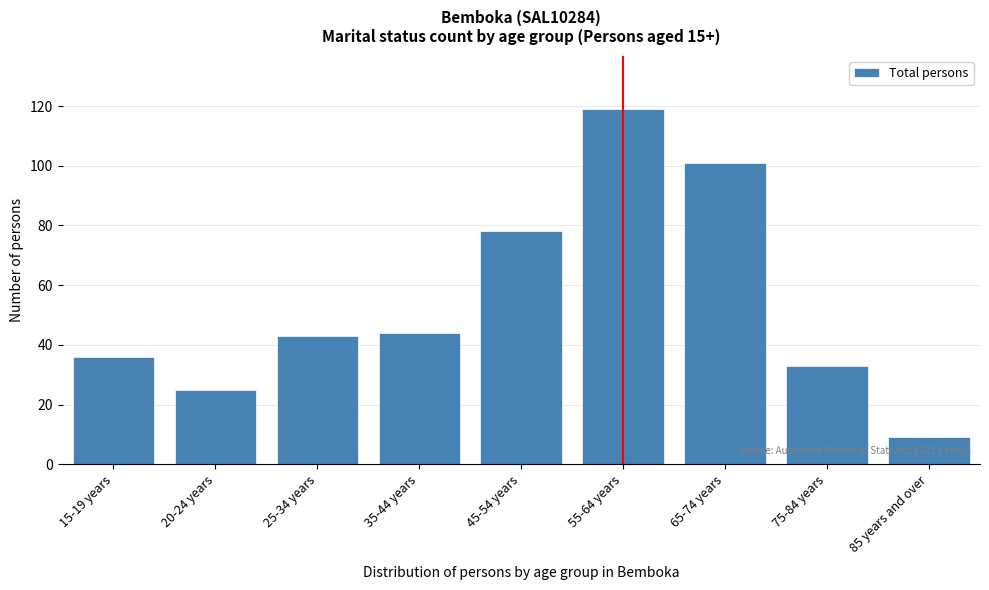

Reading left to right, extract all data points from this chart.

15-19 years=36	20-24 years=25	25-34 years=43	35-44 years=44	45-54 years=78	55-64 years=119	65-74 years=101	75-84 years=33	85 years and over=9